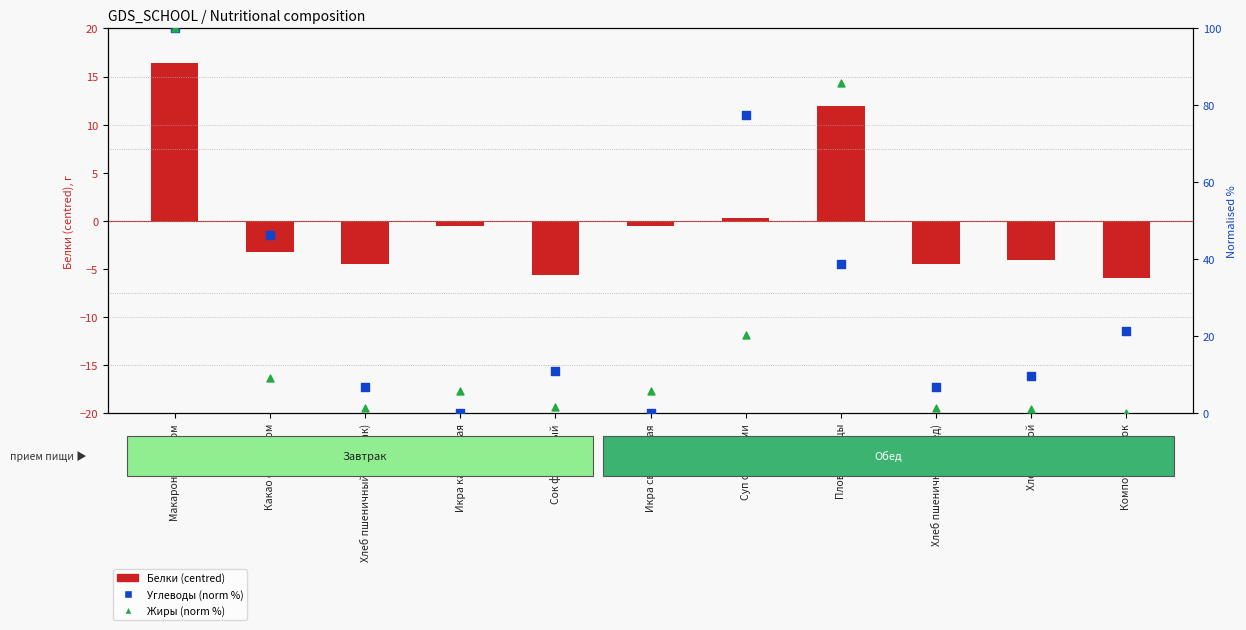

At how many categories does at least one series exceed 67?

3